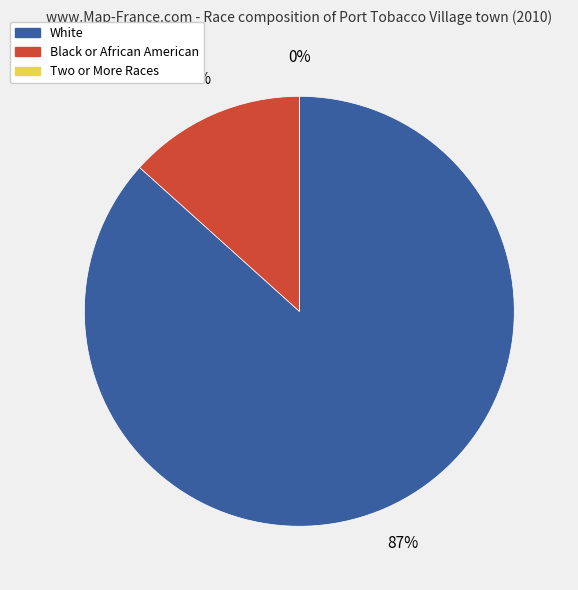

Count the number of slices in the pie.

3